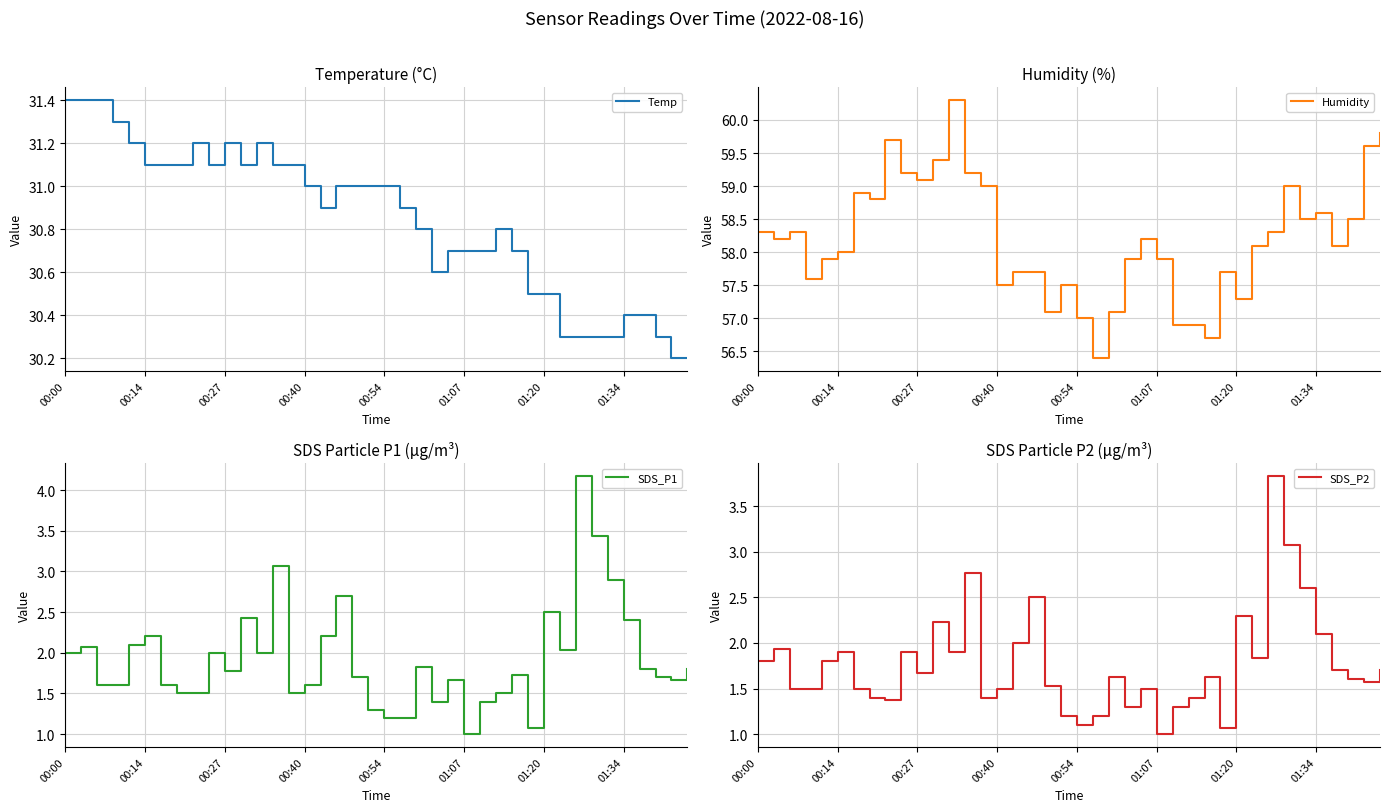

Which category has the lowest value in the SDS_P1 series?

01:07